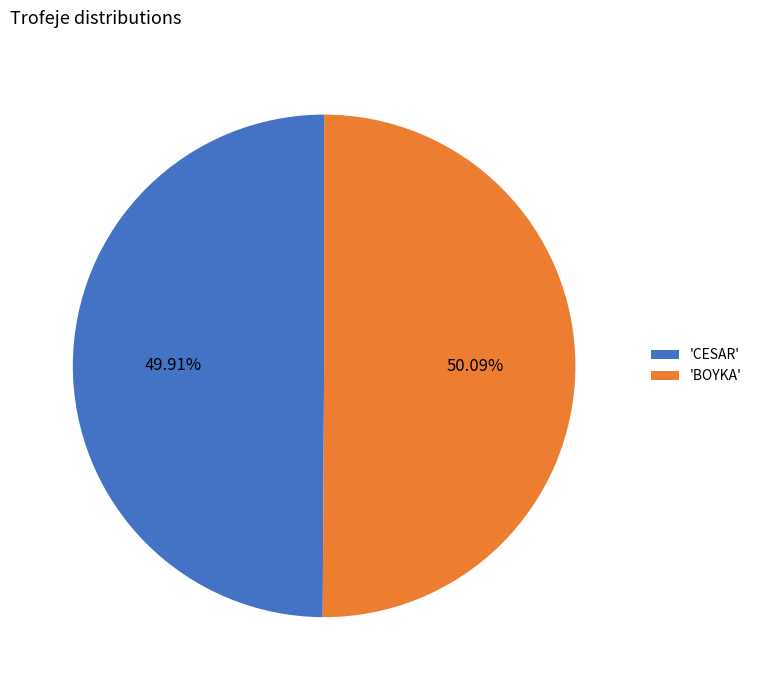

Approximately how many times larger is the value at 'BOYKA' compared to 'CESAR'?

1.0